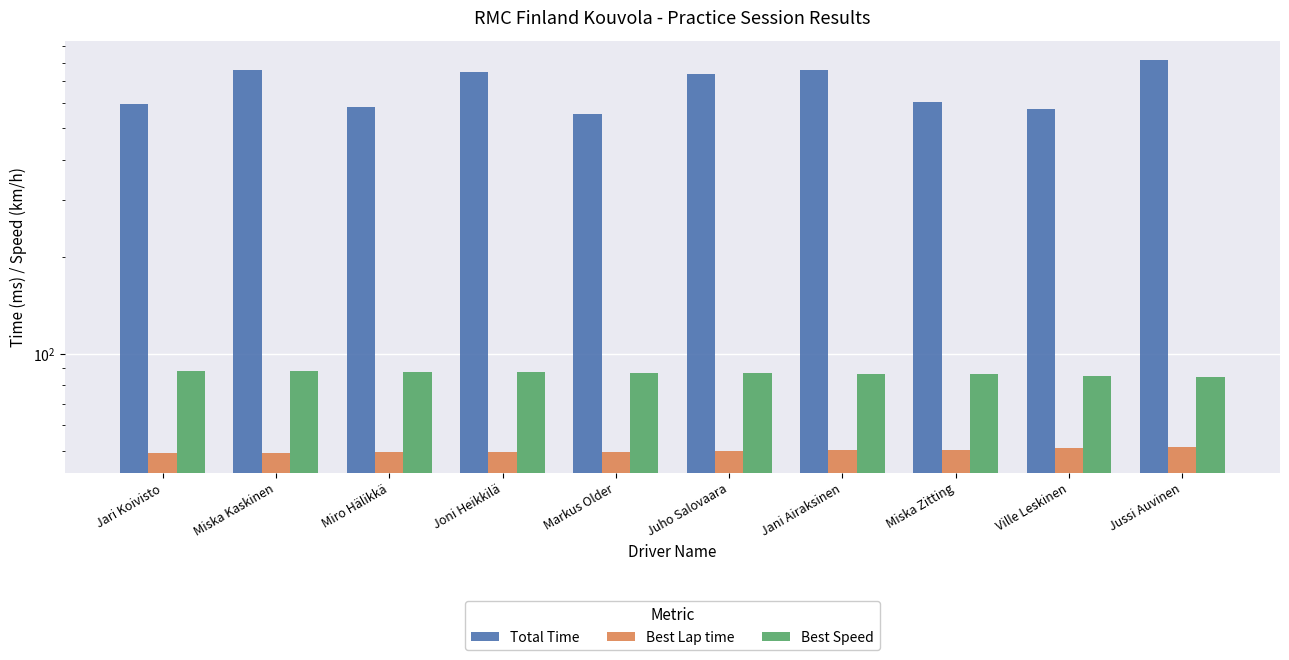

At which label does Total Time reach its peak?

Jussi Auvinen